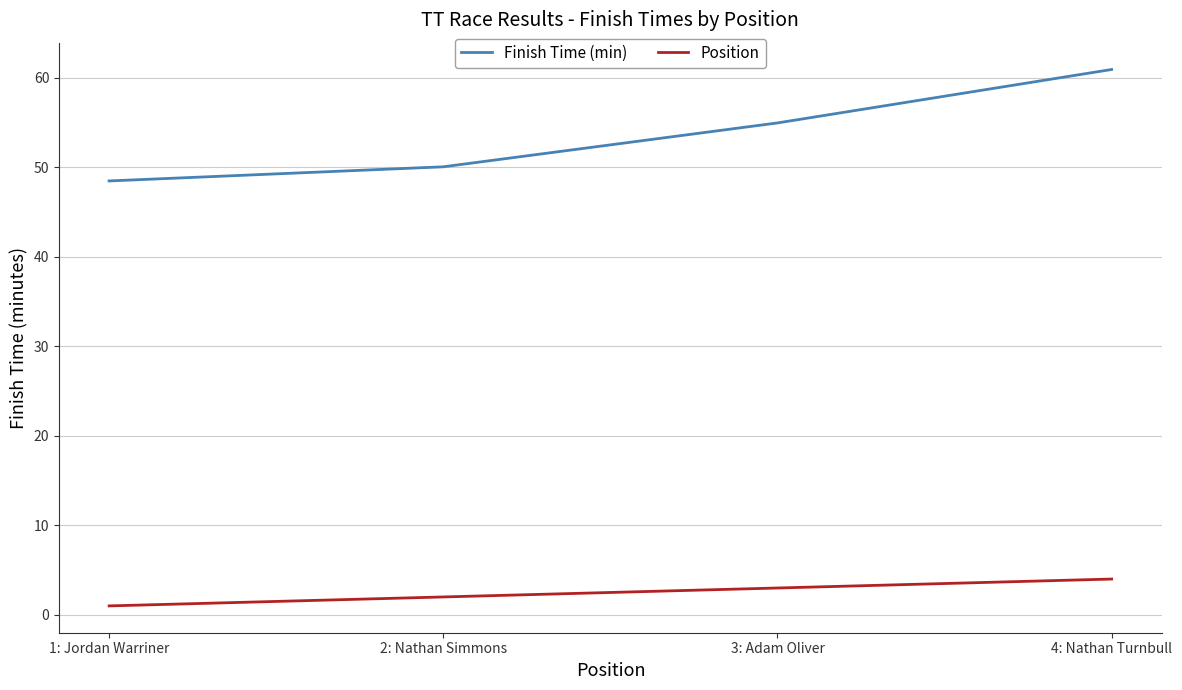

What value does the Position series have at 1: Jordan Warriner?

1.0